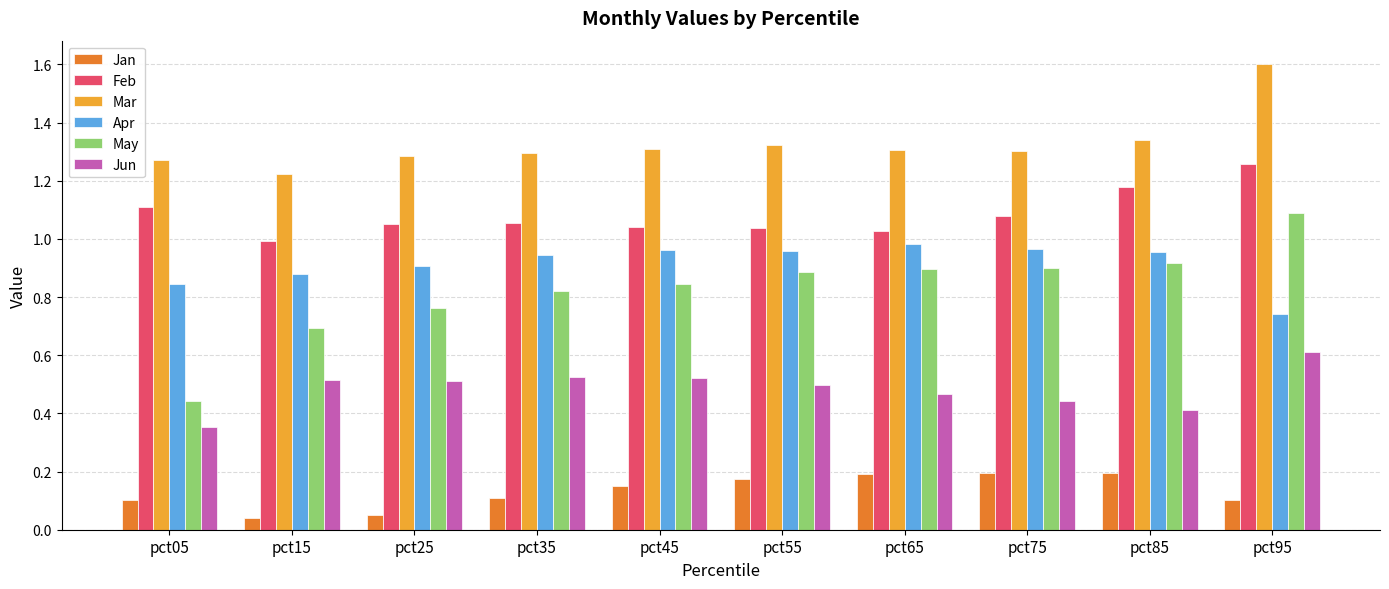

Is the value of Jun at pct45 greater than the value of Jan at pct75?

Yes